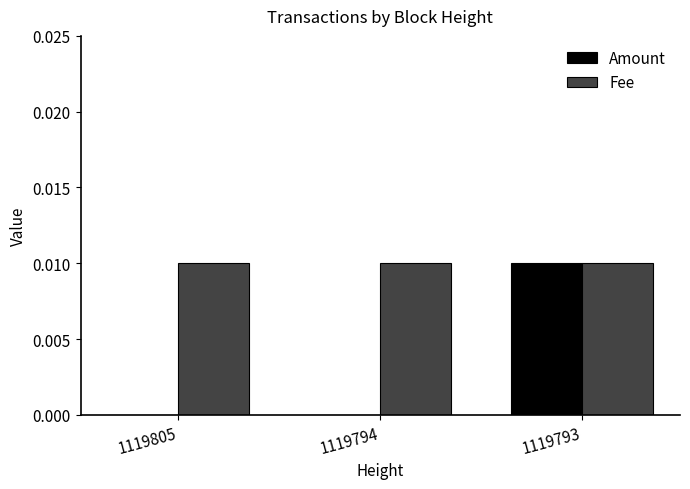

How many distinct data groups are displayed?

2